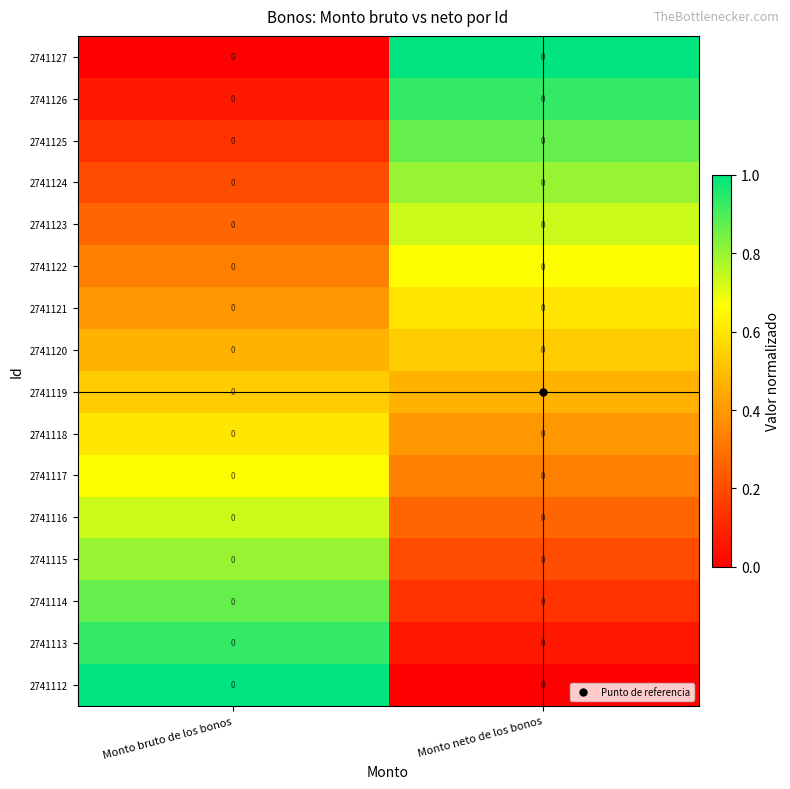

At which category is the sum across all series the highest?

Monto bruto de los bonos